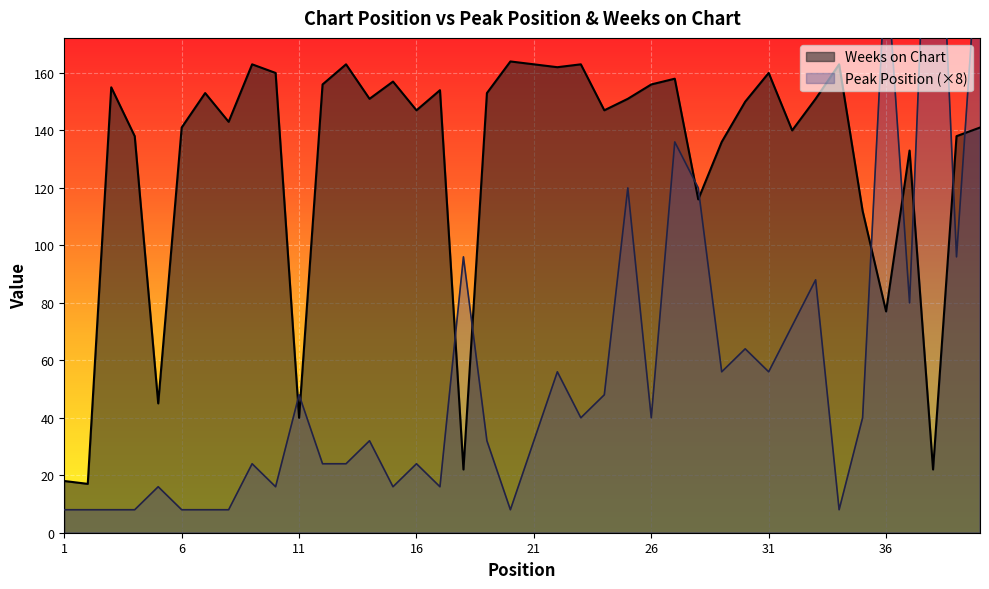

Reading left to right, extract all data points from this chart.

Peak Position: 8	8	8	8	16	8	8	8	24	16	48	24	24	32	16	24	16	96	32	8	32	56	40	48	120	40	136	120	56	64	56	72	88	8	40	200	80	280	96	216
Weeks on Chart: 18	17	155	138	45	141	153	143	163	160	40	156	163	151	157	147	154	22	153	164	163	162	163	147	151	156	158	116	136	150	160	140	151	163	112	77	133	22	138	141